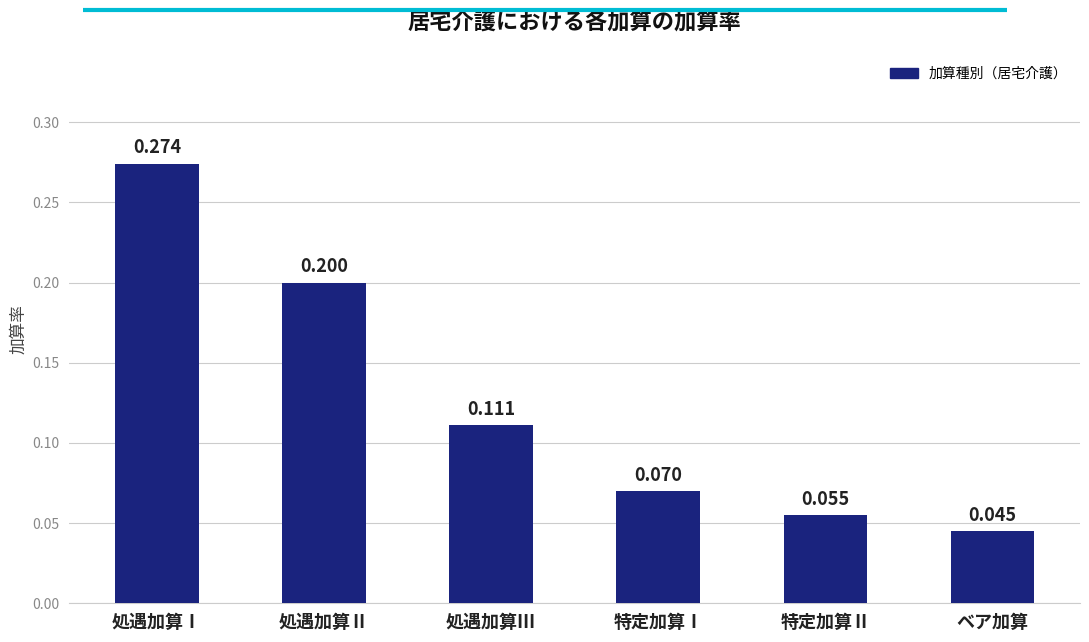

What position from the right is 特定加算Ⅰ?

3